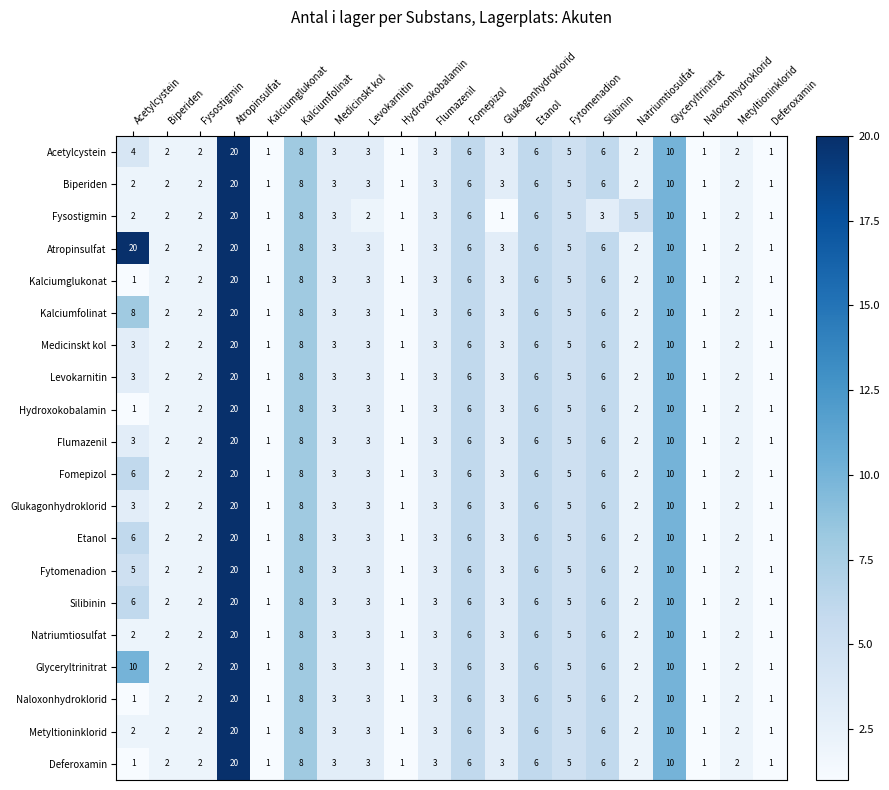

What is the maximum value shown in the chart?

20